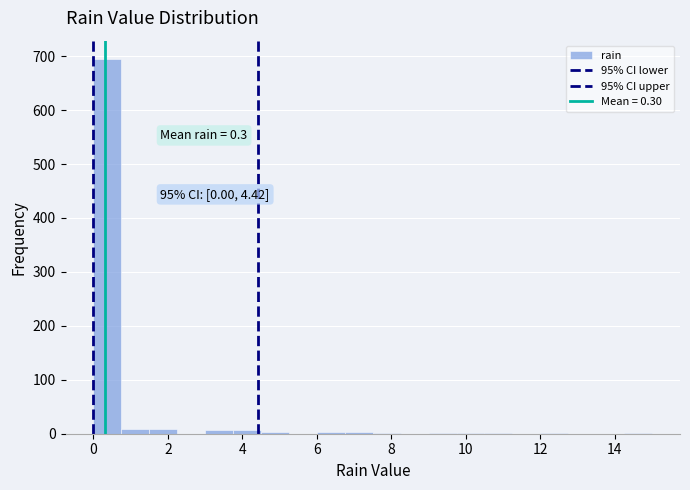

Read against the x-axis, roughly where is the centre of the tallest bar?

0.4